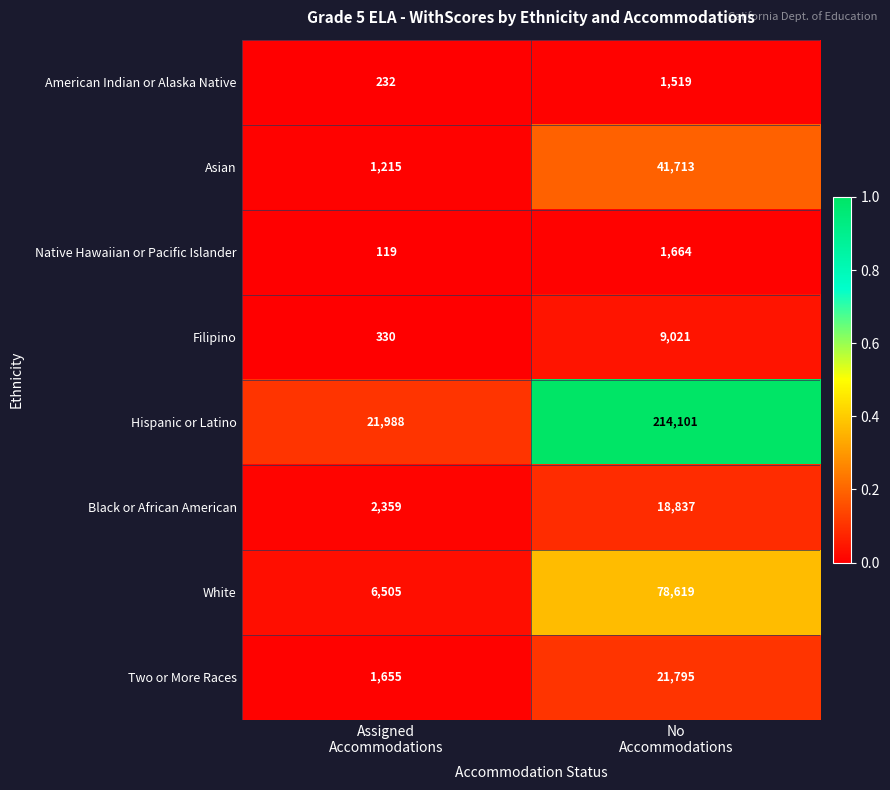

Which series has the widest spread of values?

Hispanic or Latino